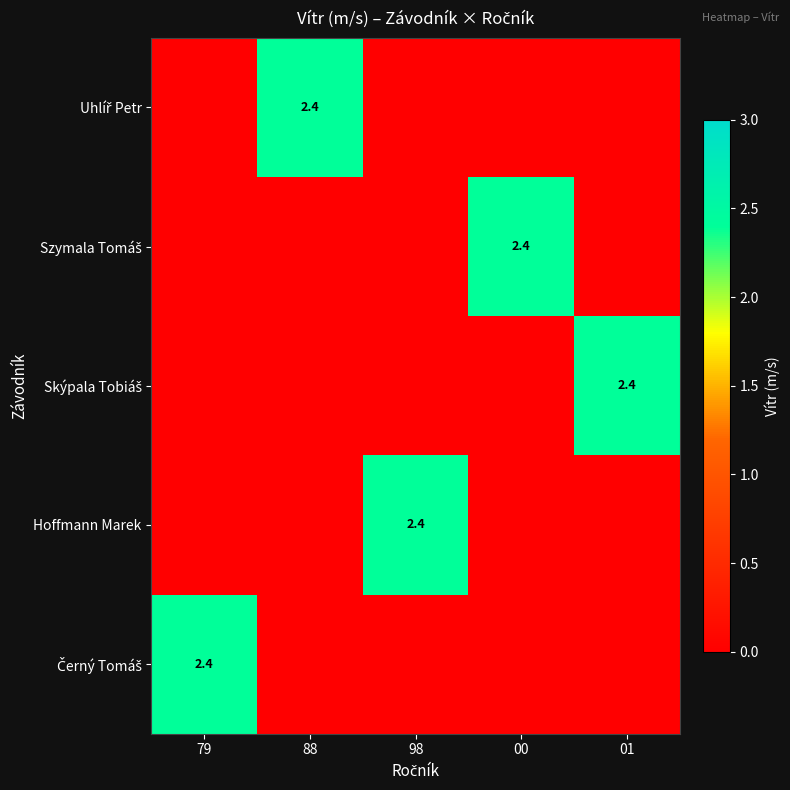

How many data points in Černý Tomáš are above 0?

1